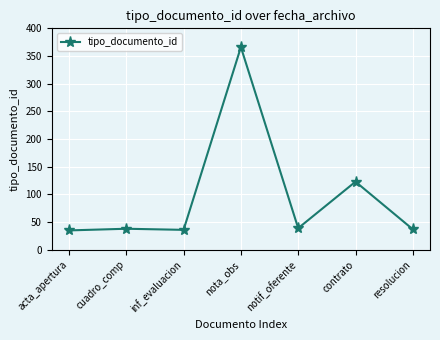

Which has a higher value, contrato or inf_evaluacion?

contrato